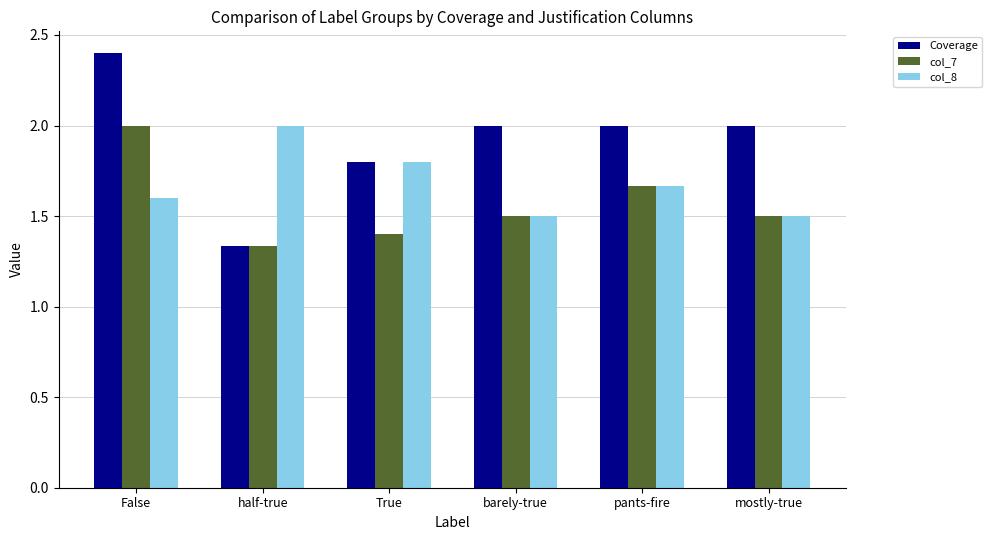

At which label is Coverage closest to 1?

half-true